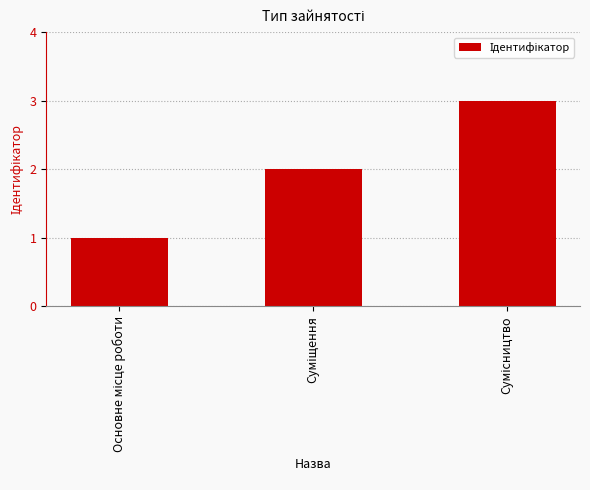

What is the sum of all values?

6